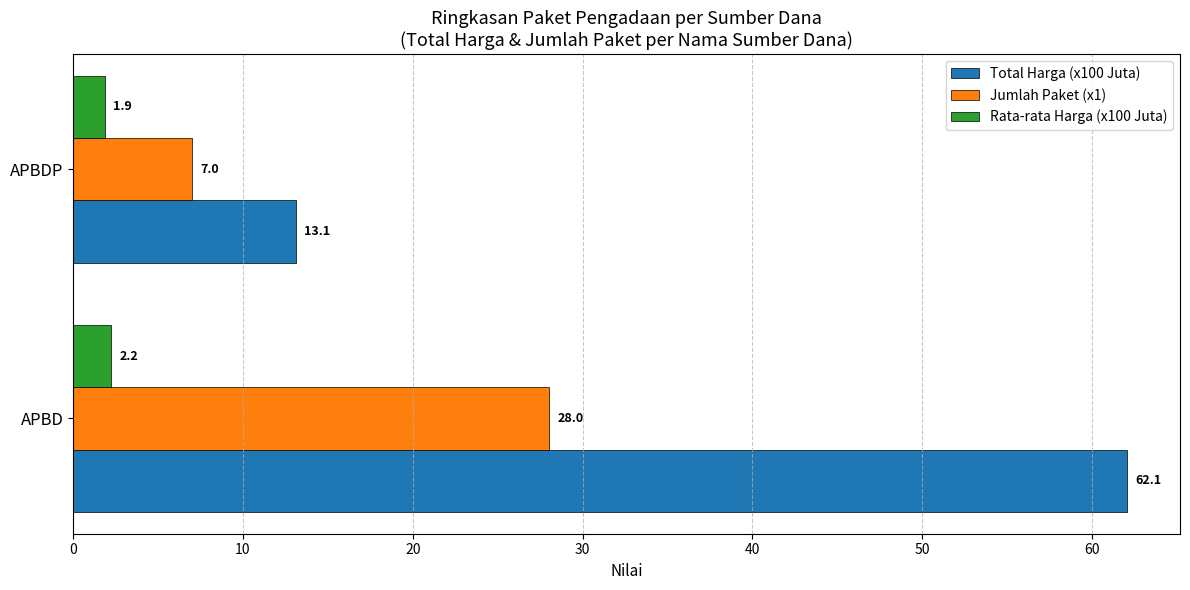

What is the average value of the Rata-rata Harga (x100 Juta) series?

2.0